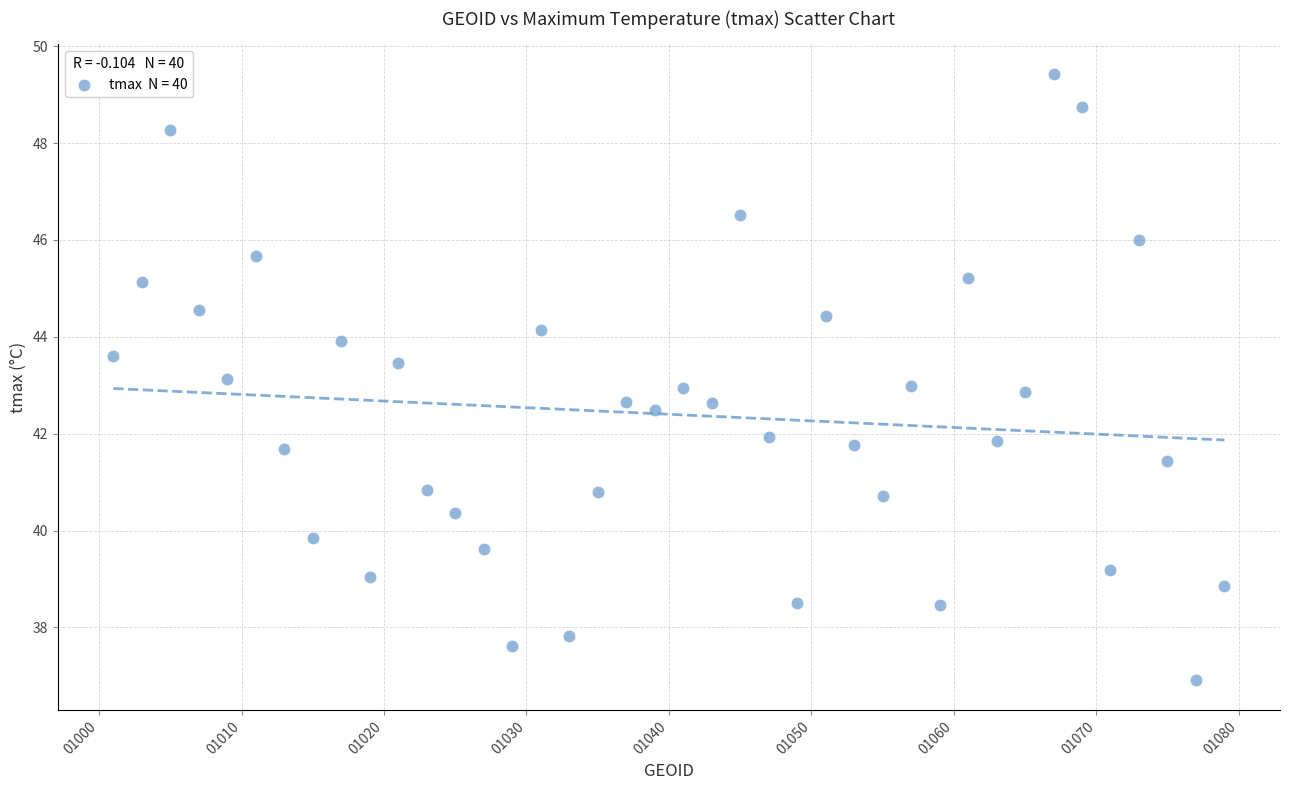

What is the range of Y values (max minus min)?

12.5